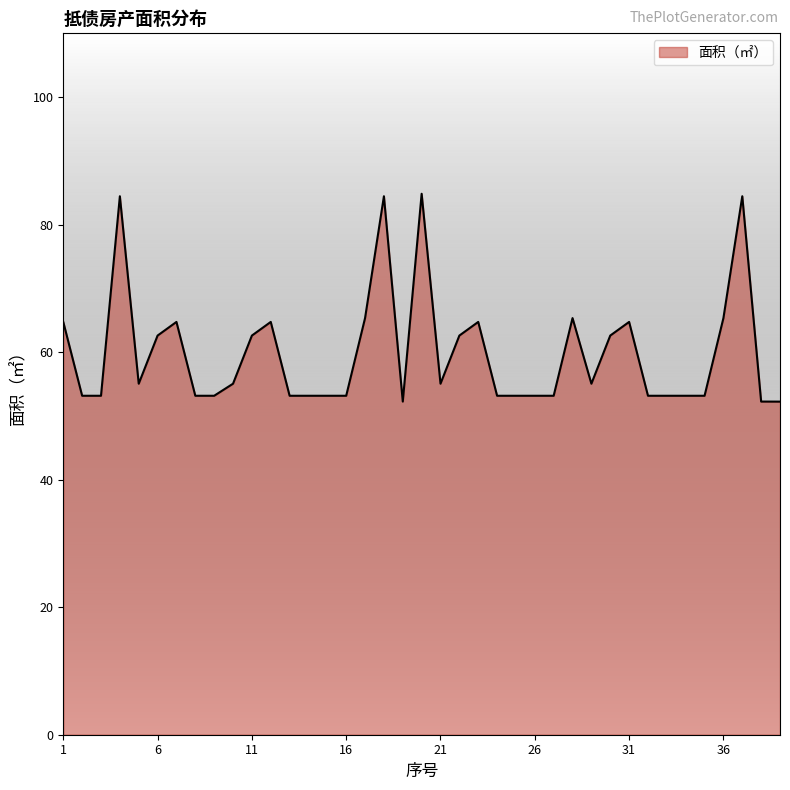

What is the maximum value shown in the chart?

84.8